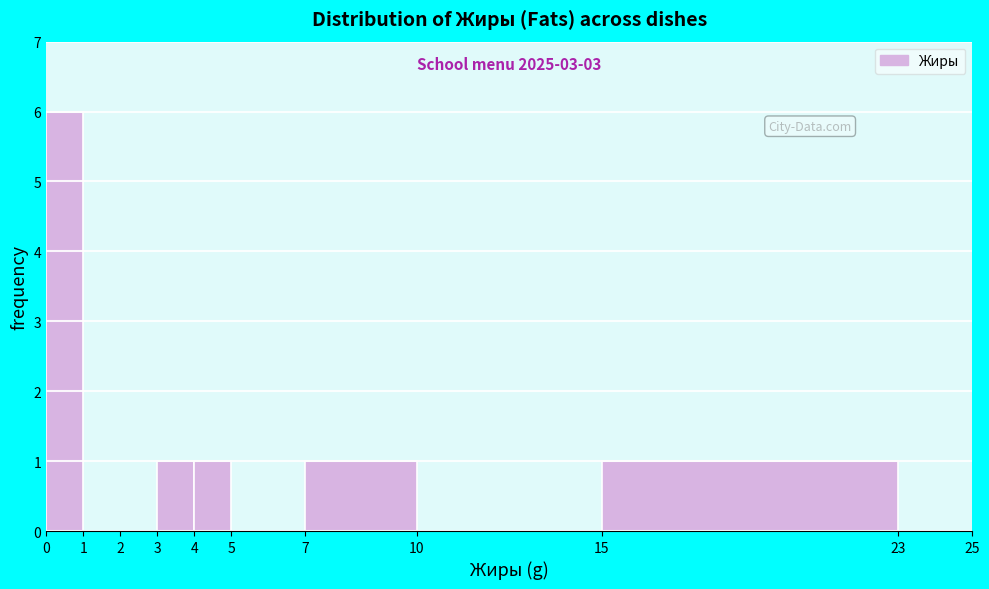

Over which range of the x-axis is the bar tallest?

0 to 1